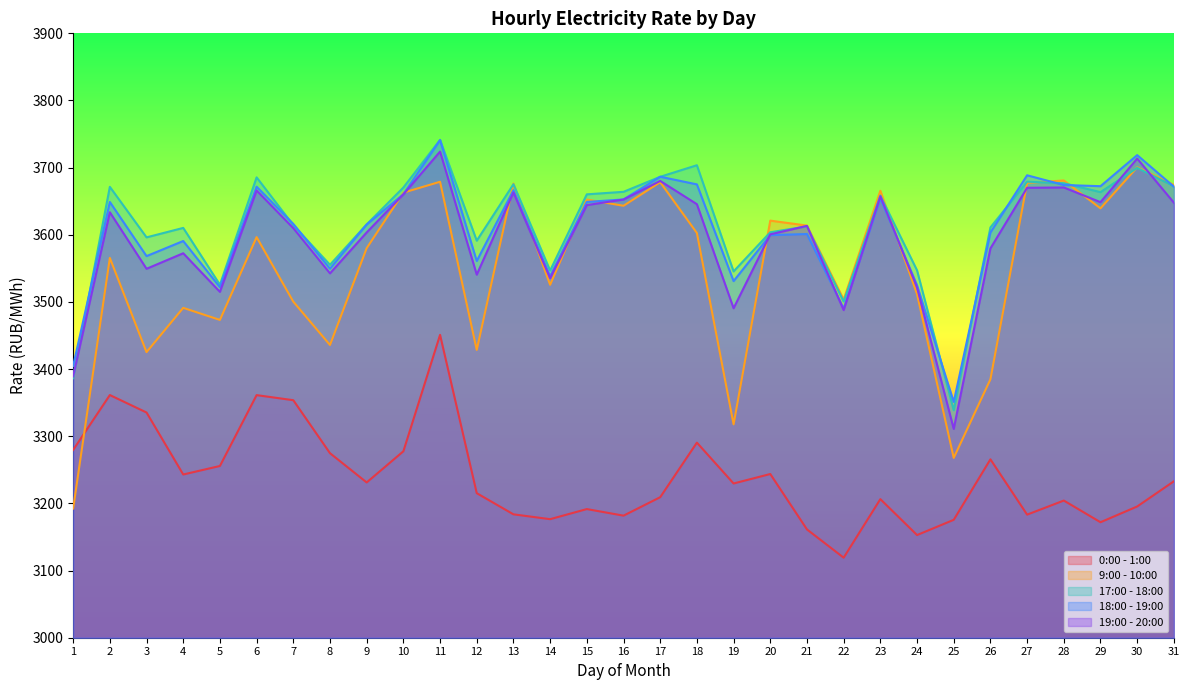

What is the value of the 19:00 - 20:00 point at the 7th from the left?

3609.9